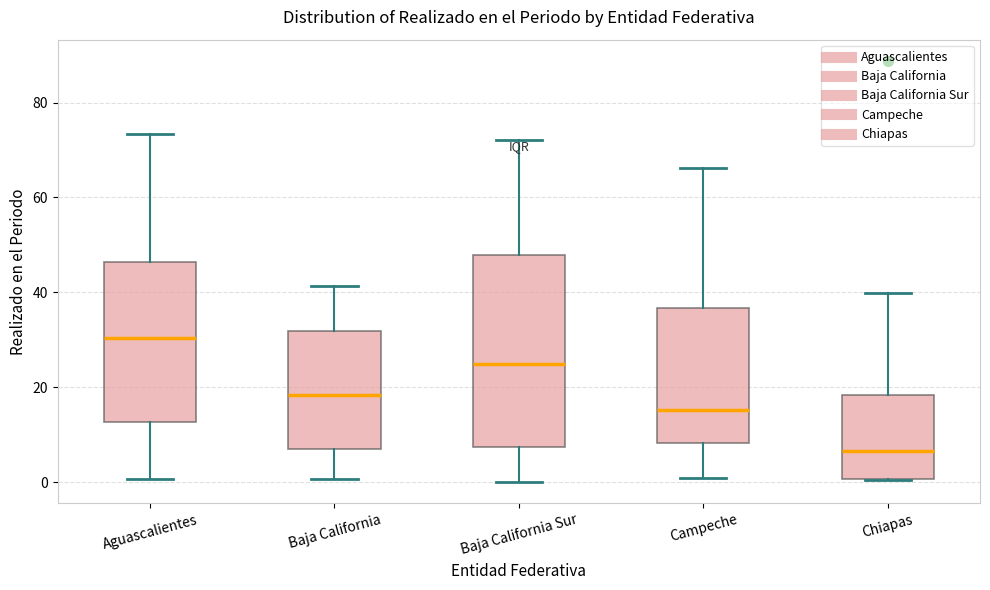

Which box's median line is the highest?

Aguascalientes